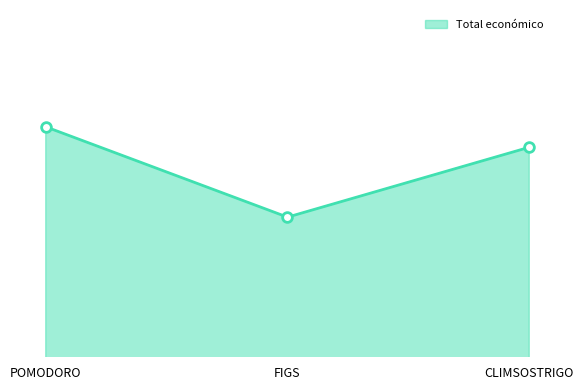

What is the sum of all values?

1750781